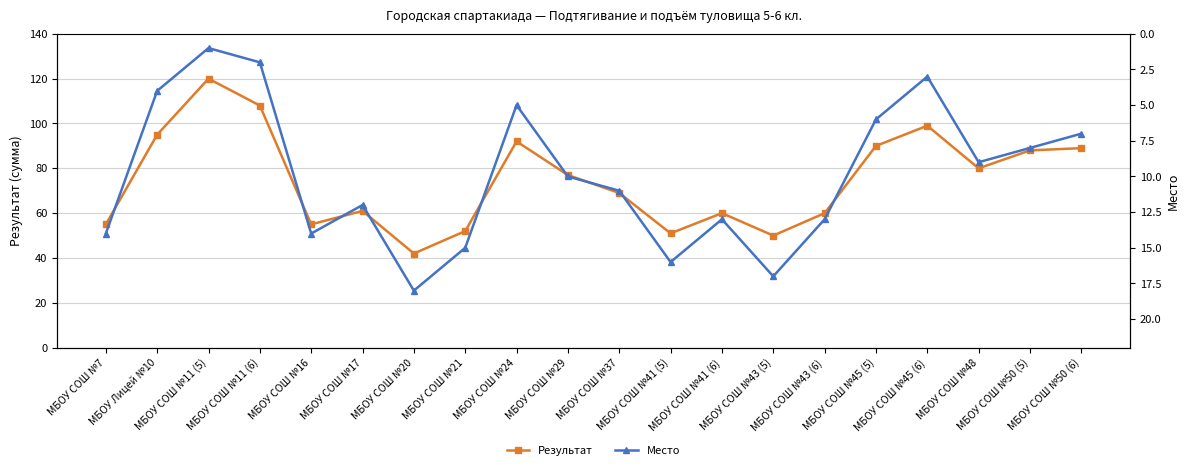

Reading left to right, extract all data points from this chart.

Результат: МБОУ СОШ №7=55	МБОУ Лицей №10=95	МБОУ СОШ №11 (5)=120	МБОУ СОШ №11 (6)=108	МБОУ СОШ №16=55	МБОУ СОШ №17=61	МБОУ СОШ №20=42	МБОУ СОШ №21=52	МБОУ СОШ №24=92	МБОУ СОШ №29=77	МБОУ СОШ №37=69	МБОУ СОШ №41 (5)=51	МБОУ СОШ №41 (6)=60	МБОУ СОШ №43 (5)=50	МБОУ СОШ №43 (6)=60	МБОУ СОШ №45 (5)=90	МБОУ СОШ №45 (6)=99	МБОУ СОШ №48=80	МБОУ СОШ №50 (5)=88	МБОУ СОШ №50 (6)=89
Место: МБОУ СОШ №7=14	МБОУ Лицей №10=4	МБОУ СОШ №11 (5)=1	МБОУ СОШ №11 (6)=2	МБОУ СОШ №16=14	МБОУ СОШ №17=12	МБОУ СОШ №20=18	МБОУ СОШ №21=15	МБОУ СОШ №24=5	МБОУ СОШ №29=10	МБОУ СОШ №37=11	МБОУ СОШ №41 (5)=16	МБОУ СОШ №41 (6)=13	МБОУ СОШ №43 (5)=17	МБОУ СОШ №43 (6)=13	МБОУ СОШ №45 (5)=6	МБОУ СОШ №45 (6)=3	МБОУ СОШ №48=9	МБОУ СОШ №50 (5)=8	МБОУ СОШ №50 (6)=7